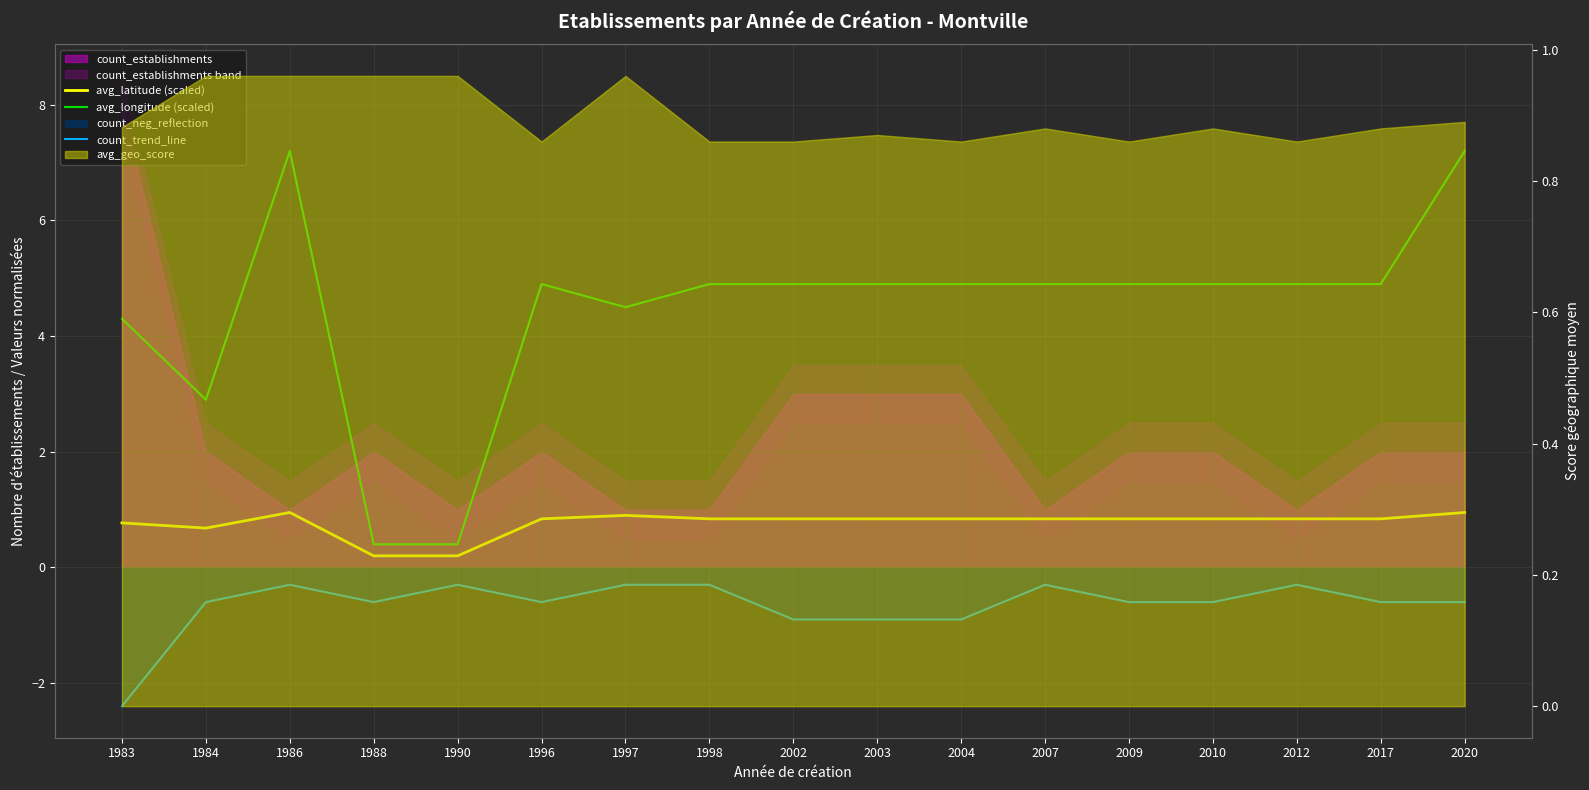

True or false: count_trend_line has a value of -1.0 at 2009.

False